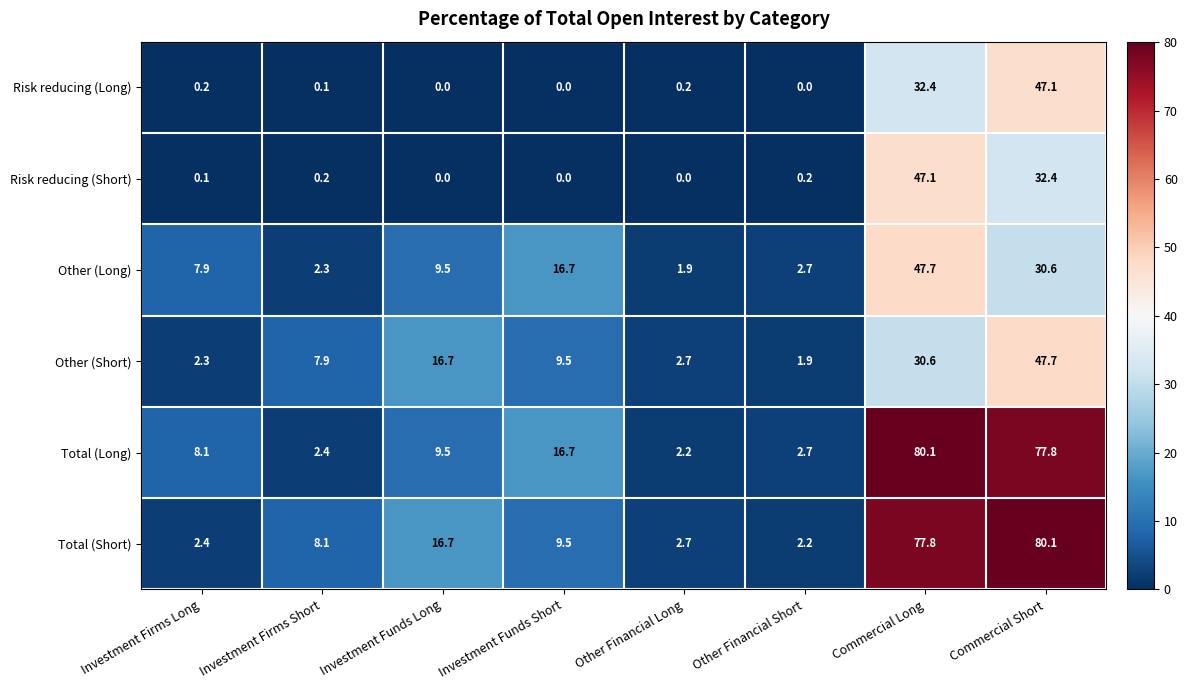

What is the lowest value of the Total (Long) series?

2.2